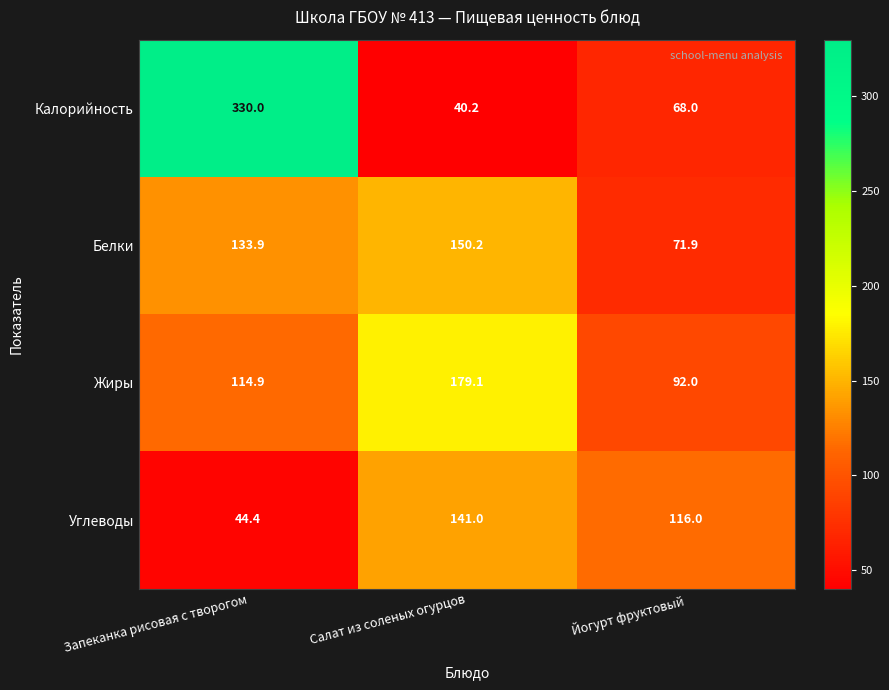

What is the maximum value shown in the chart?

330.0